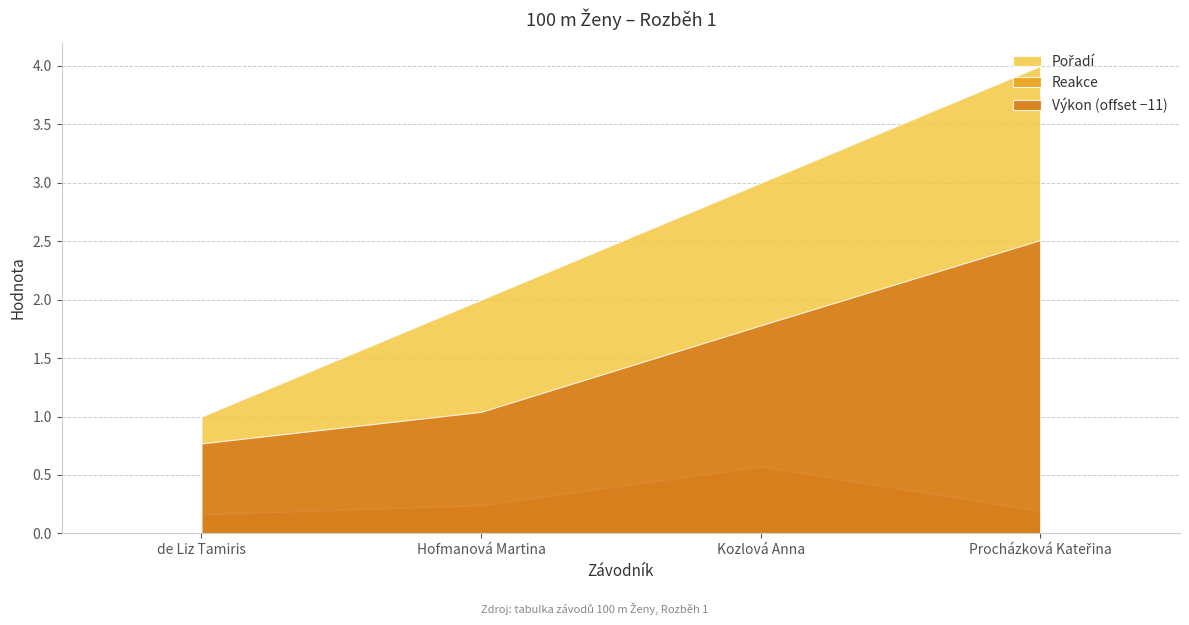

What is the label of the 3rd point from the left?

Kozlová Anna